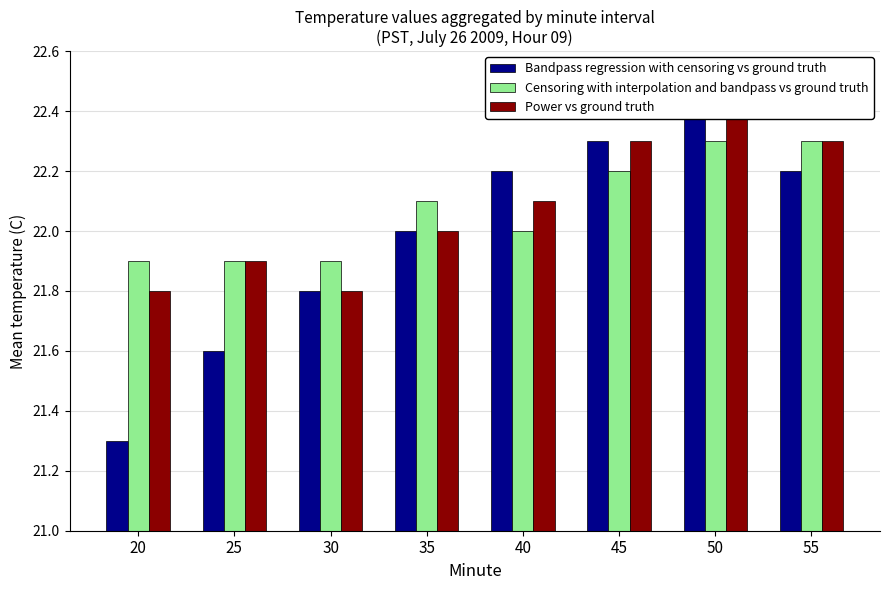

Which series has the largest range (max minus min)?

Bandpass regression with censoring vs ground truth